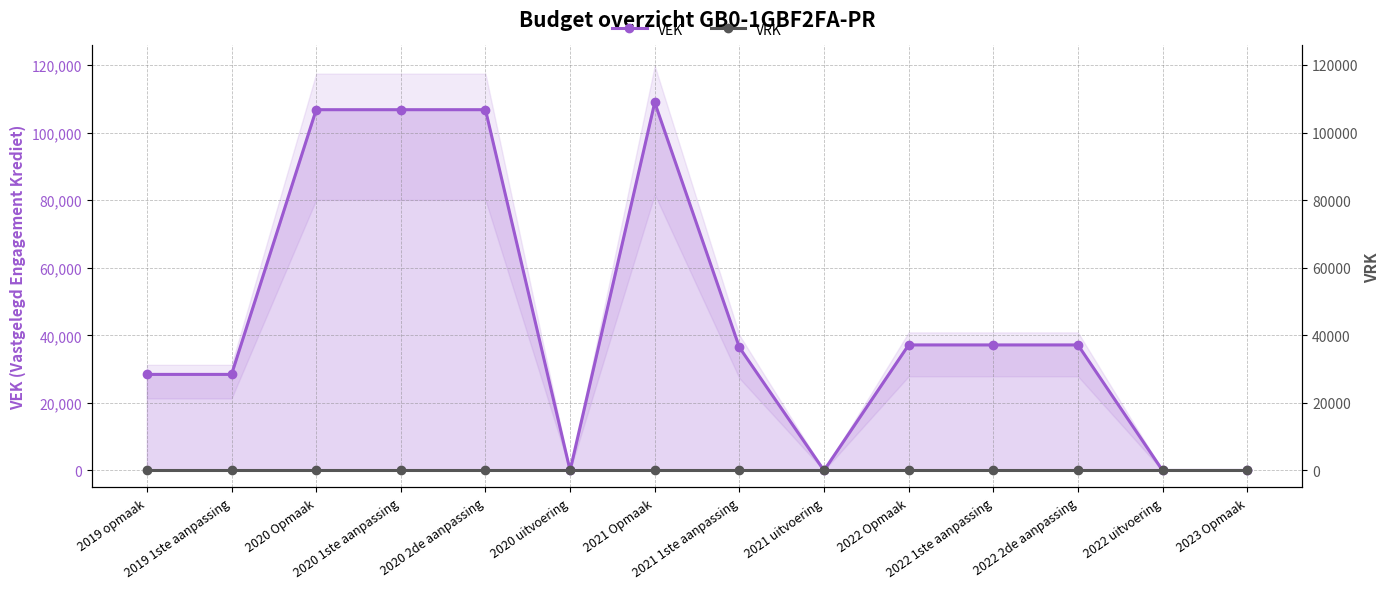

True or false: VEK and VRK cross at least once.

False